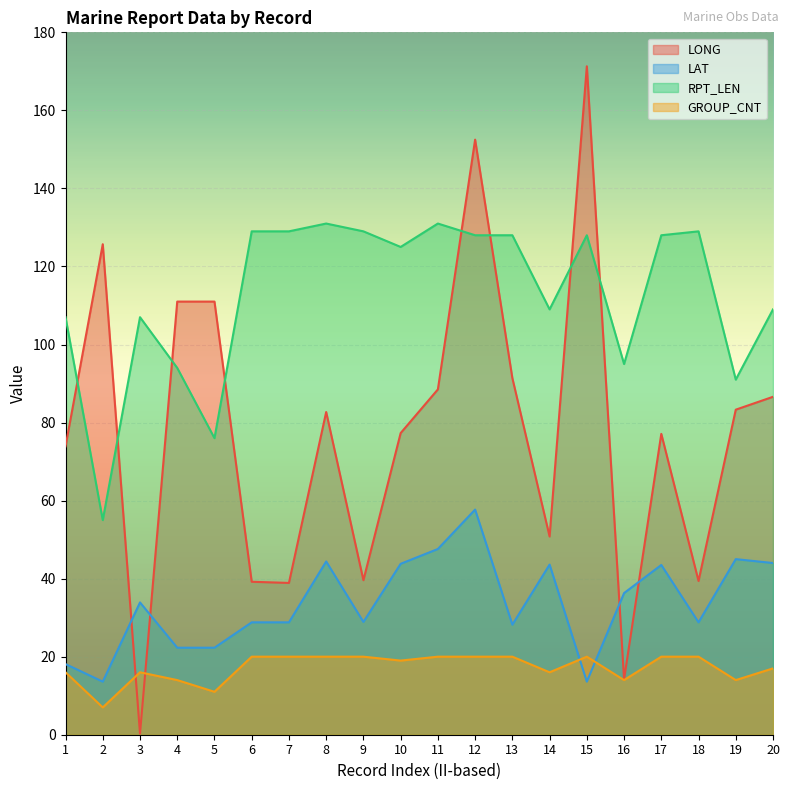

What is the difference between the RPT_LEN values at 1 and 5?

31.0